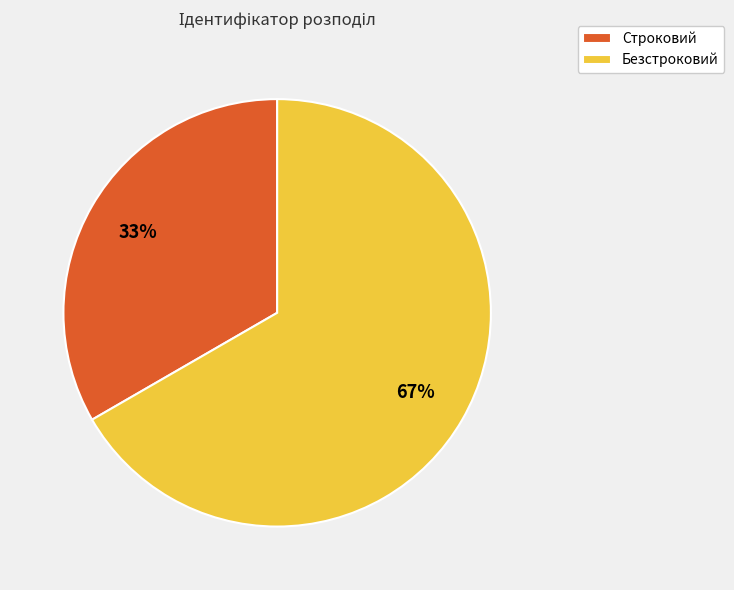

How many segments does this pie chart have?

2